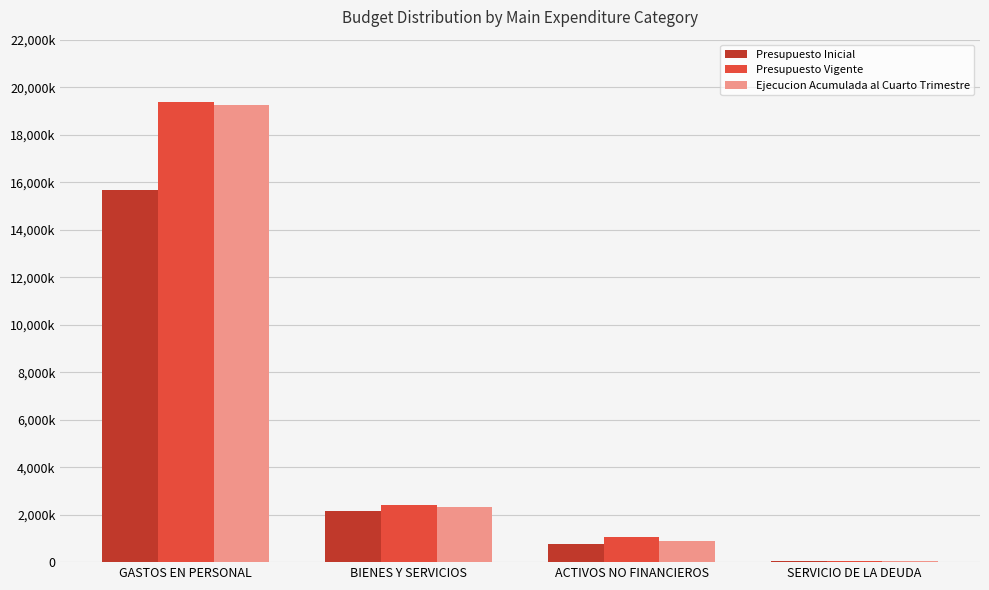

Where does the Presupuesto Inicial series first go above 2166146?

GASTOS EN PERSONAL